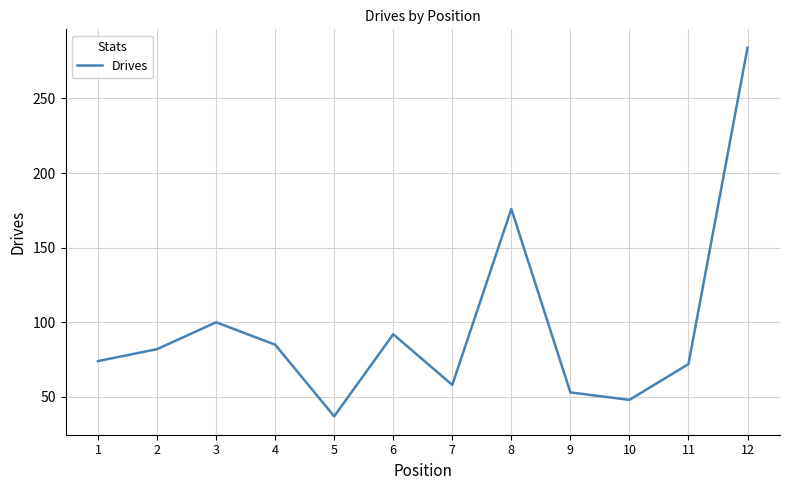

What is the ratio of the value at 5 to the value at 2?

0.5